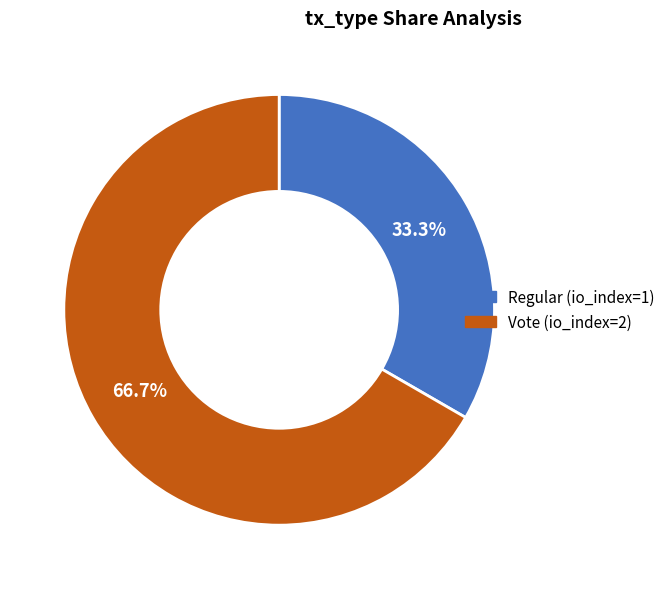

Is it true that Vote (io_index=2) is 60% of the pie?

False